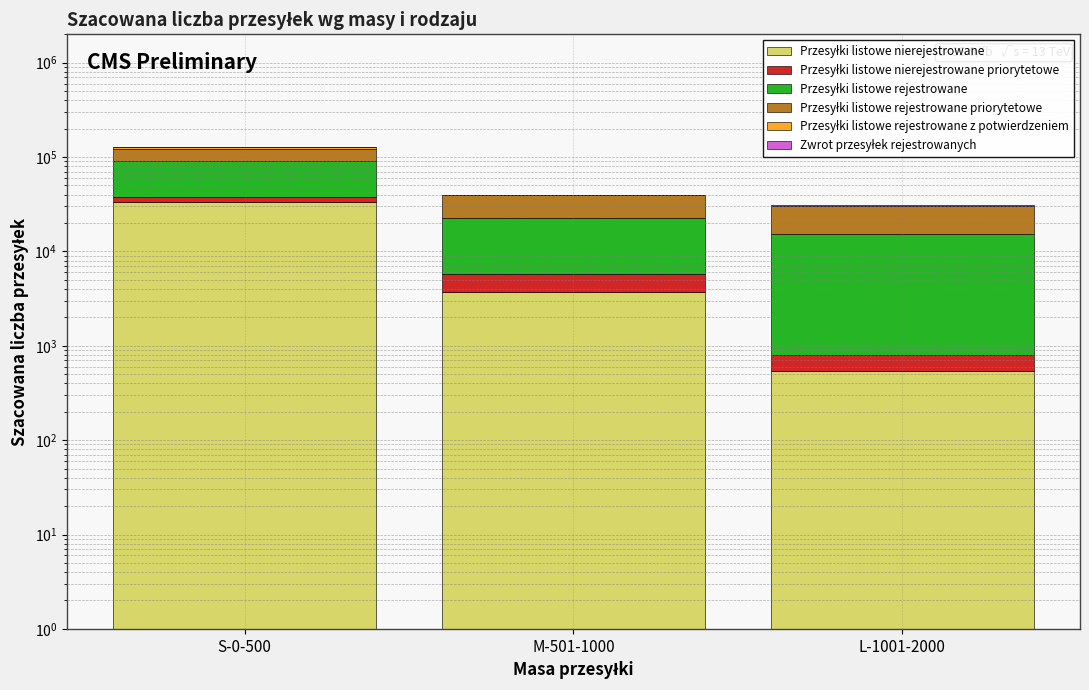

Where is Zwrot przesyłek rejestrowanych nearest to the value 316?

M-501-1000